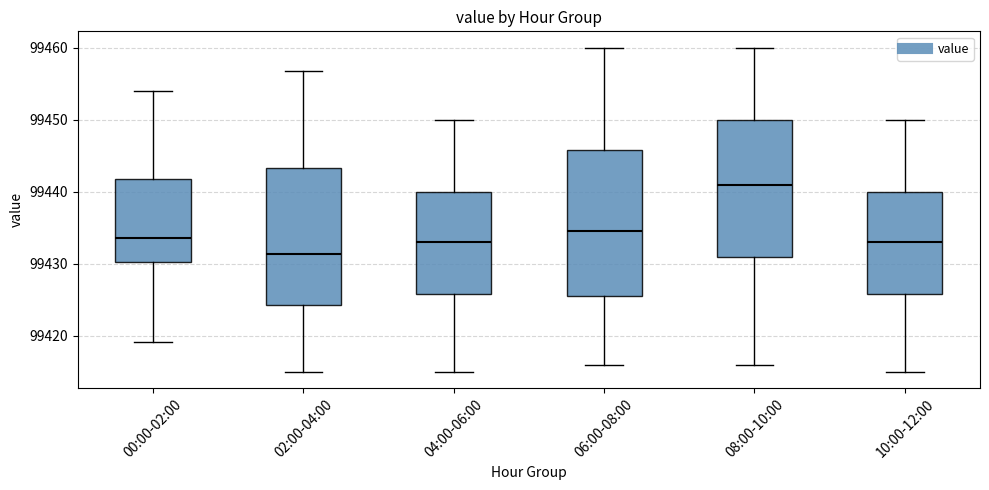

Where does the lower whisker of the box for 02:00-04:00 end on the y-axis? The values are not printed on the chart, so give them approximately, as read against the axis.

99415